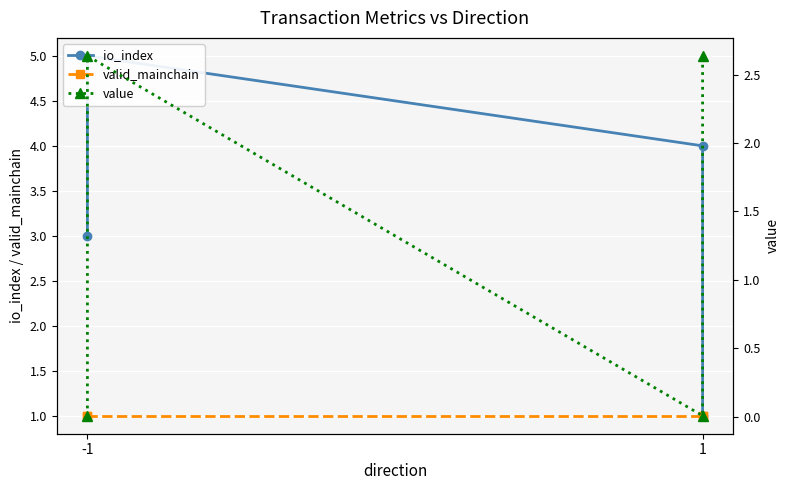

What are all the series names shown in the legend?

io_index, valid_mainchain, value